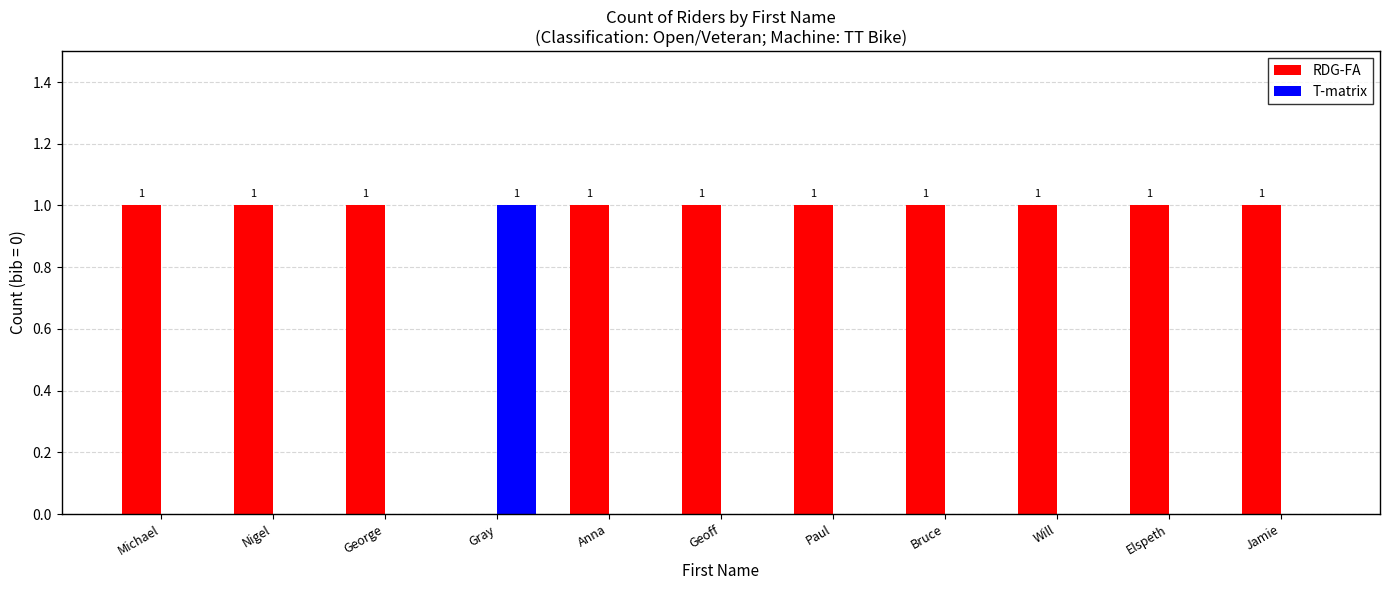

At which label is RDG-FA closest to 0?

Gray